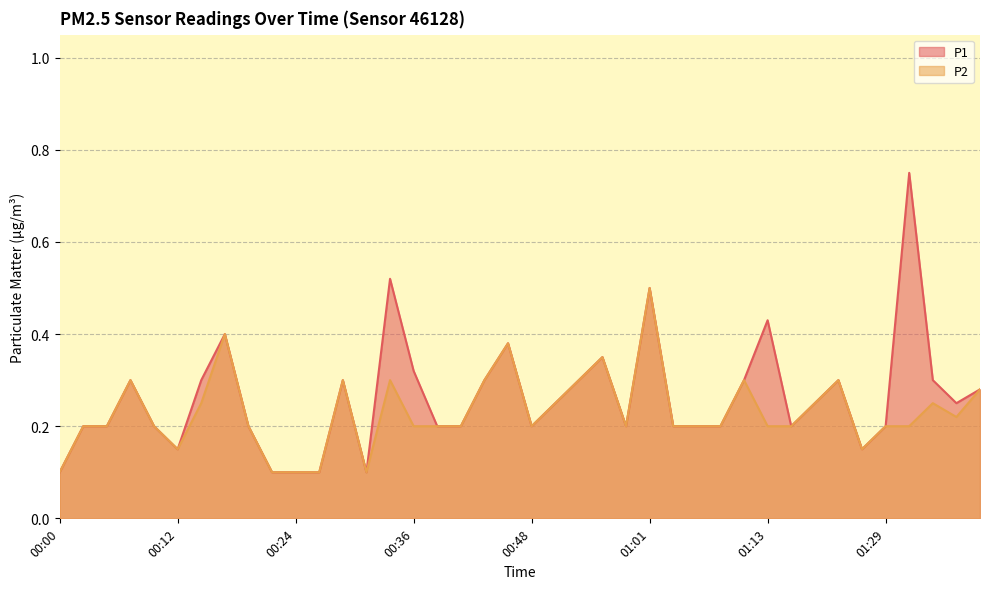

What is the difference between the second highest and minimum values in the P2 series?

0.3